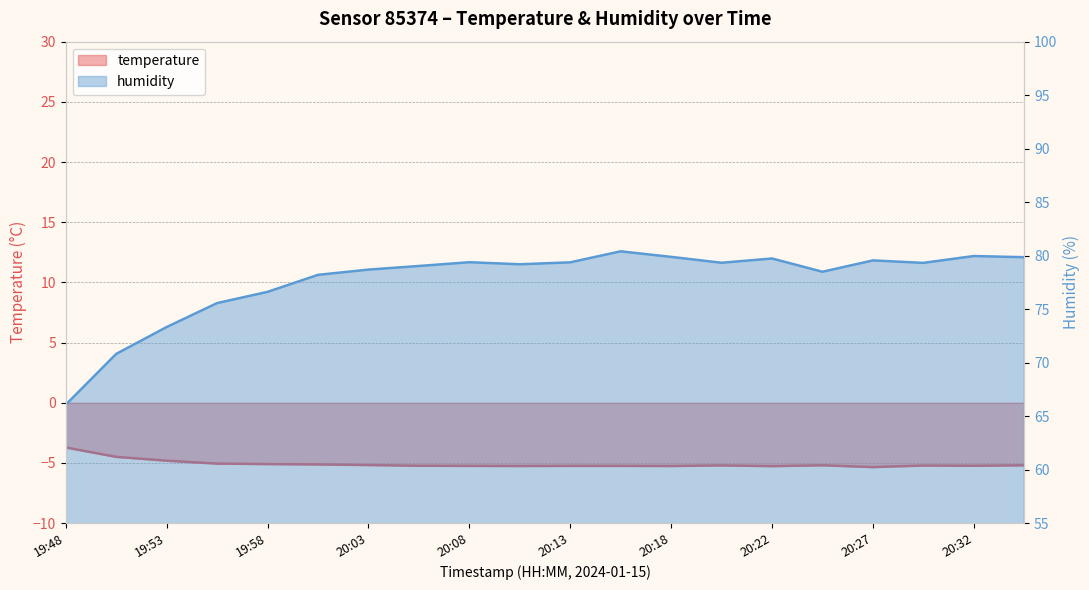

Which series has the largest total across all categories?

humidity